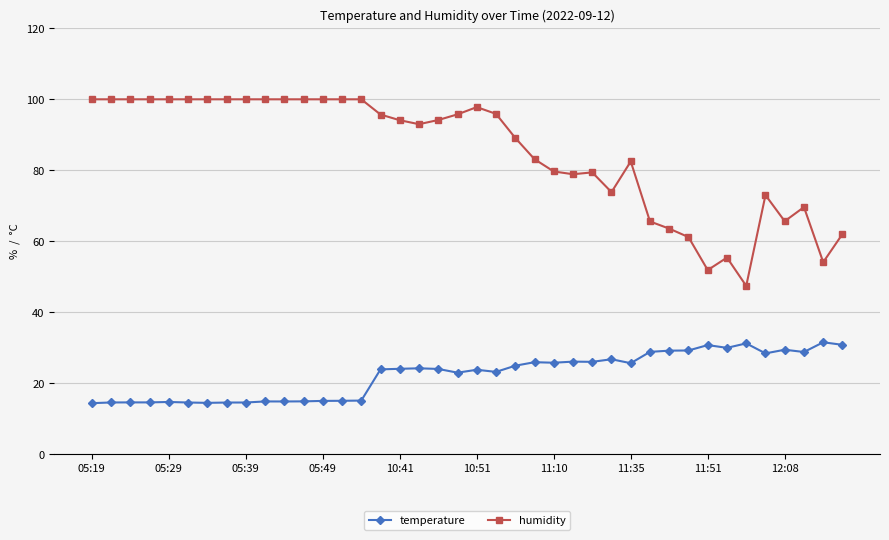

What is the average value of the temperature series?

22.5